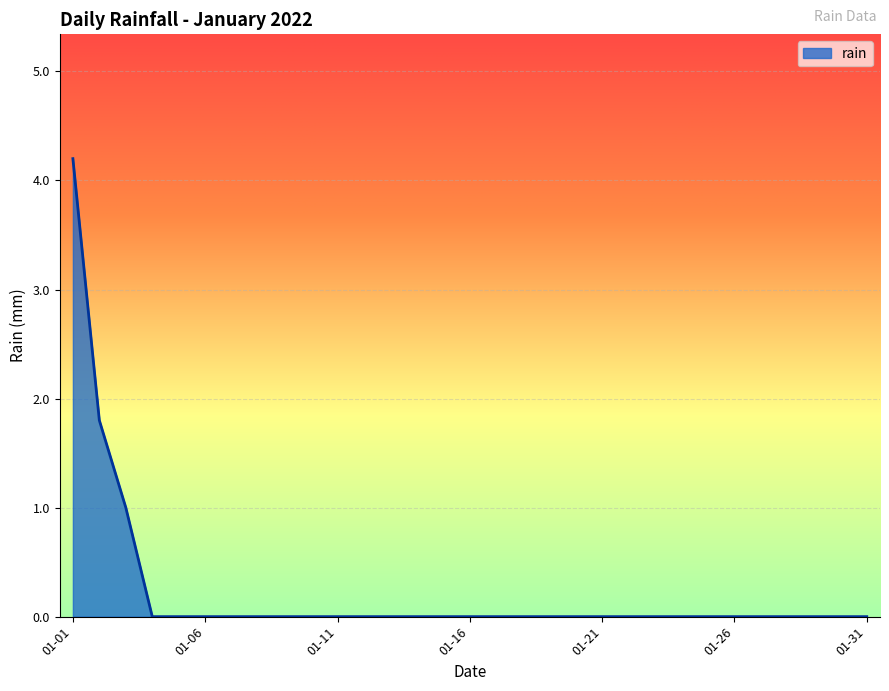

Does the chart have visible grid lines?

Yes